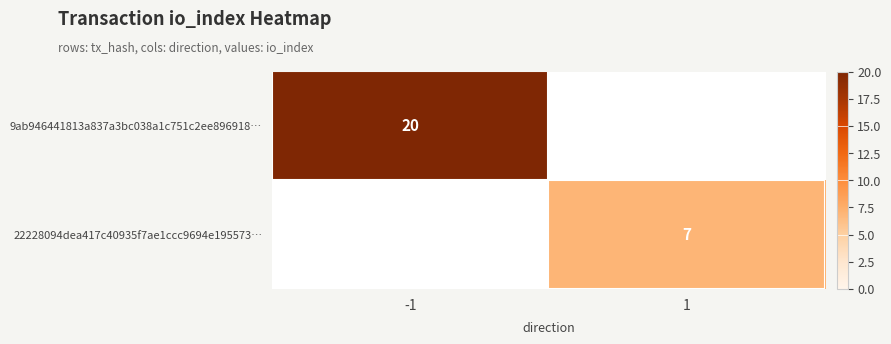

The value of 22228094dea417c40935f7ae1ccc9694e195573… at 1 is 4. True or false?

False